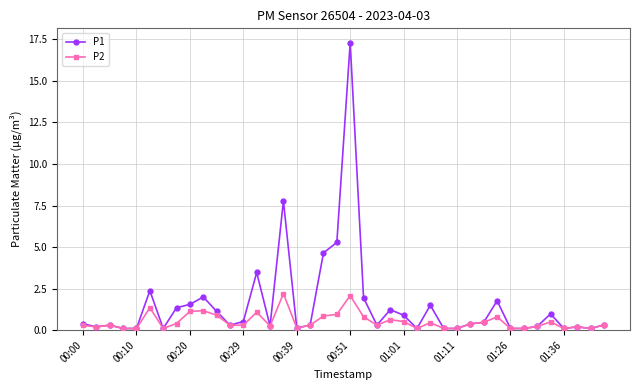

List the series in order of their overall mean, lowest first.

P2, P1